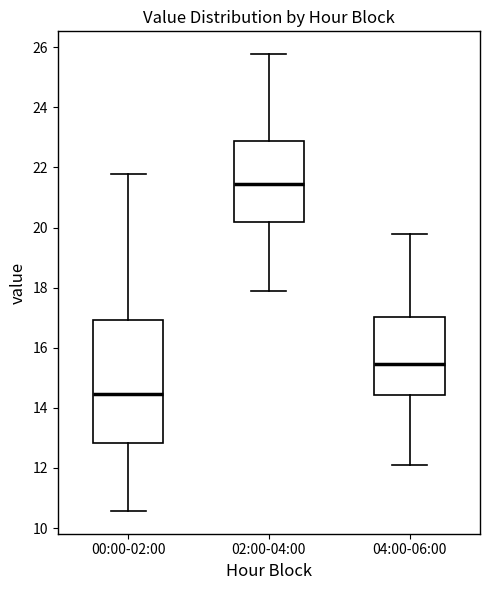

Where is the upper edge of the box for 02:00-04:00 on the y-axis? The values are not printed on the chart, so give them approximately, as read against the axis.

22.8